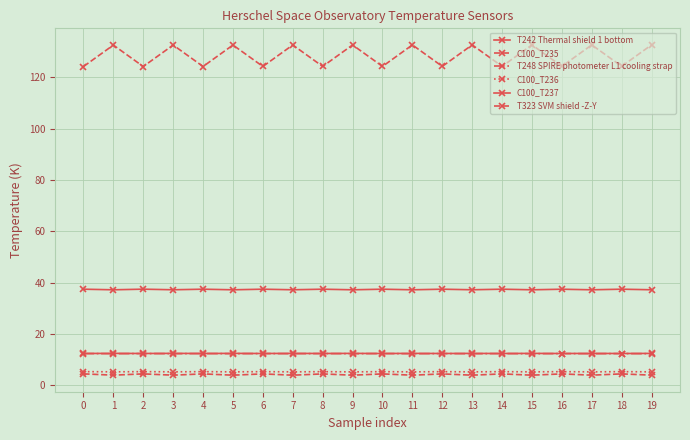

How many categories are shown in the chart?

20